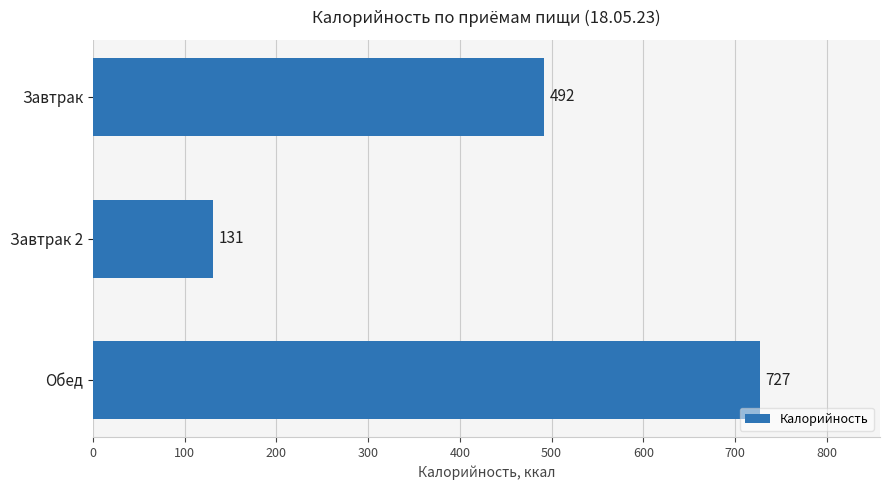

What is the change in value from Завтрак to Обед?

+235